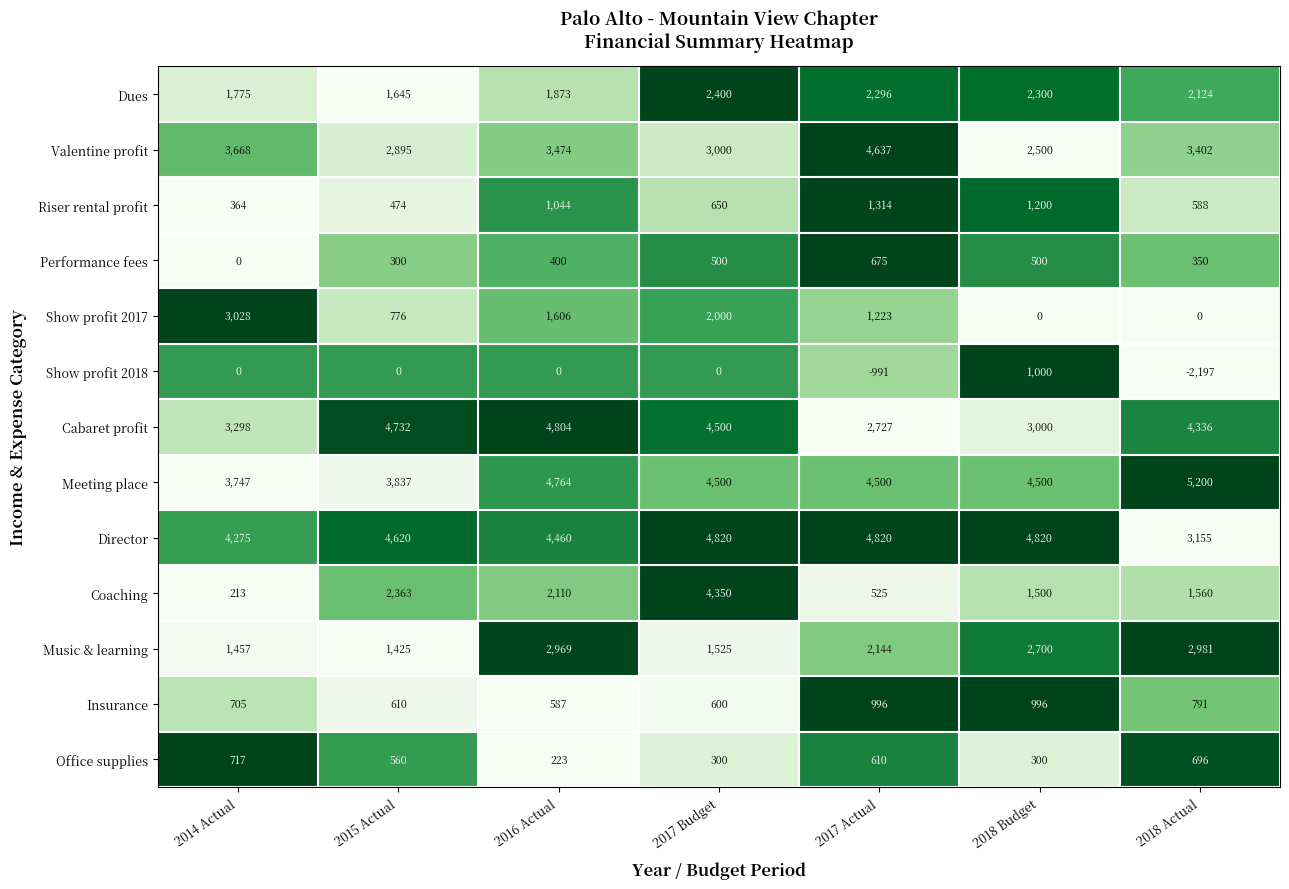

How many data points in Riser rental profit are less than 650?

3